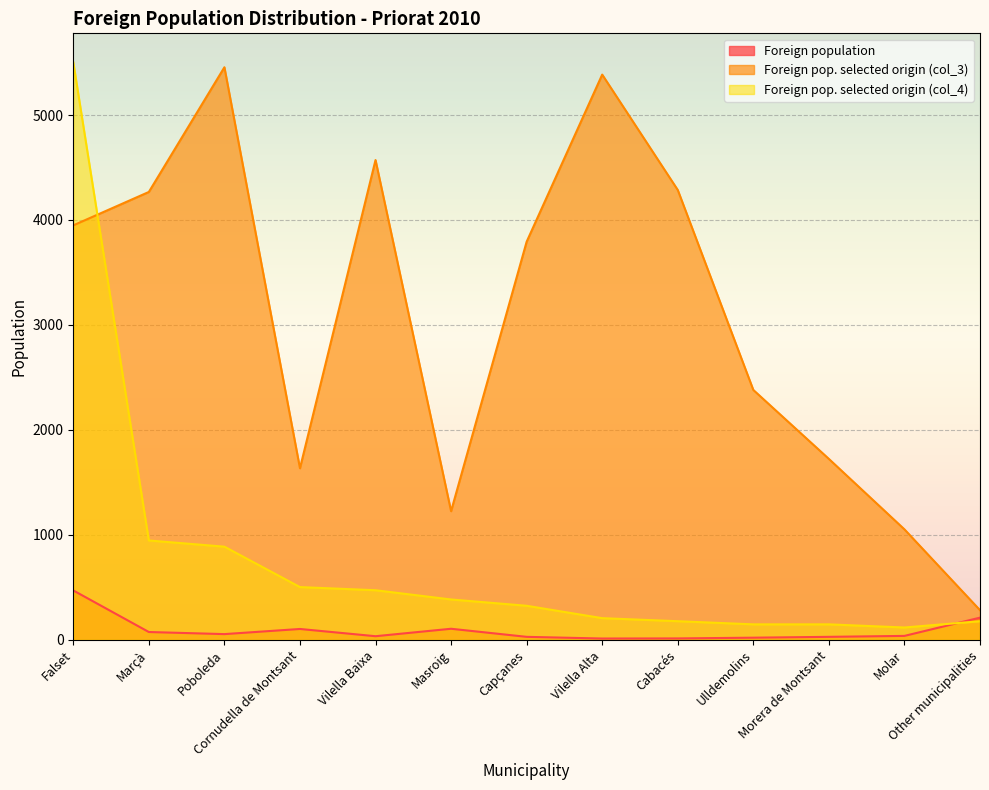

Read the Foreign population value at Ulldemolins.

21